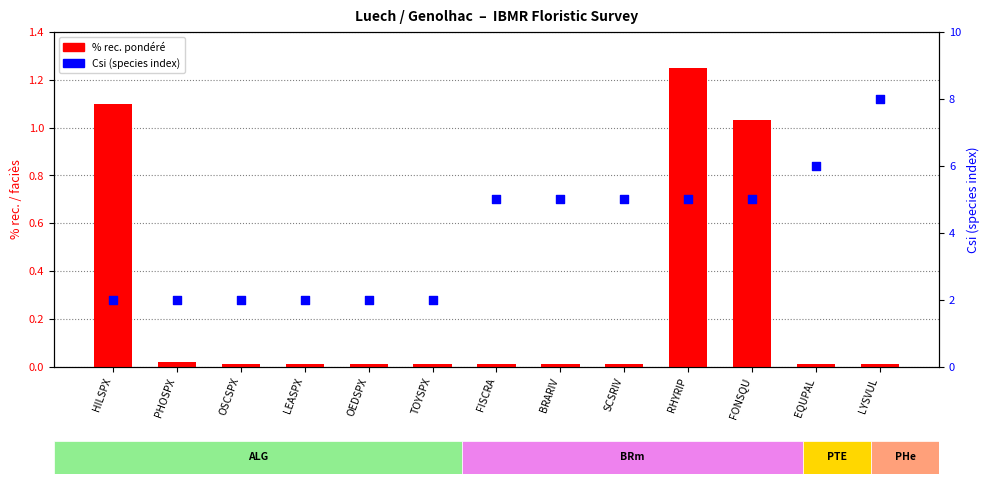

Which series reaches the maximum Y coordinate?

Csi (species index)